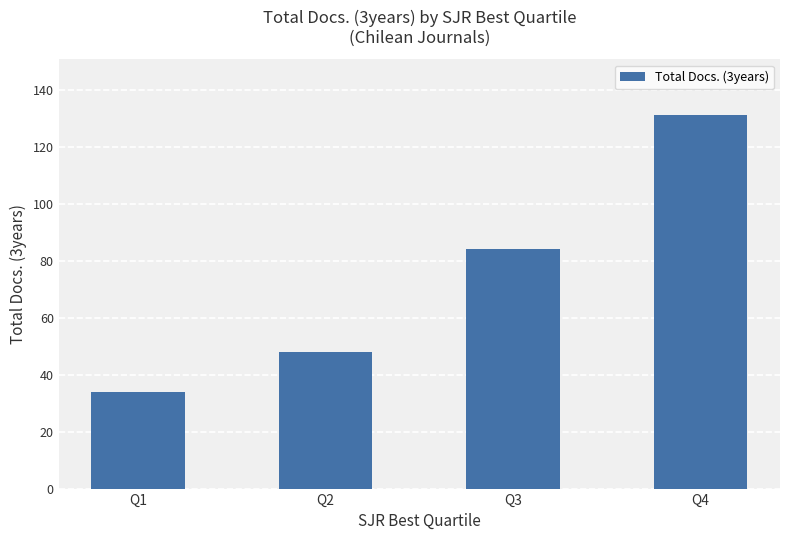

What is the smallest value displayed?

34